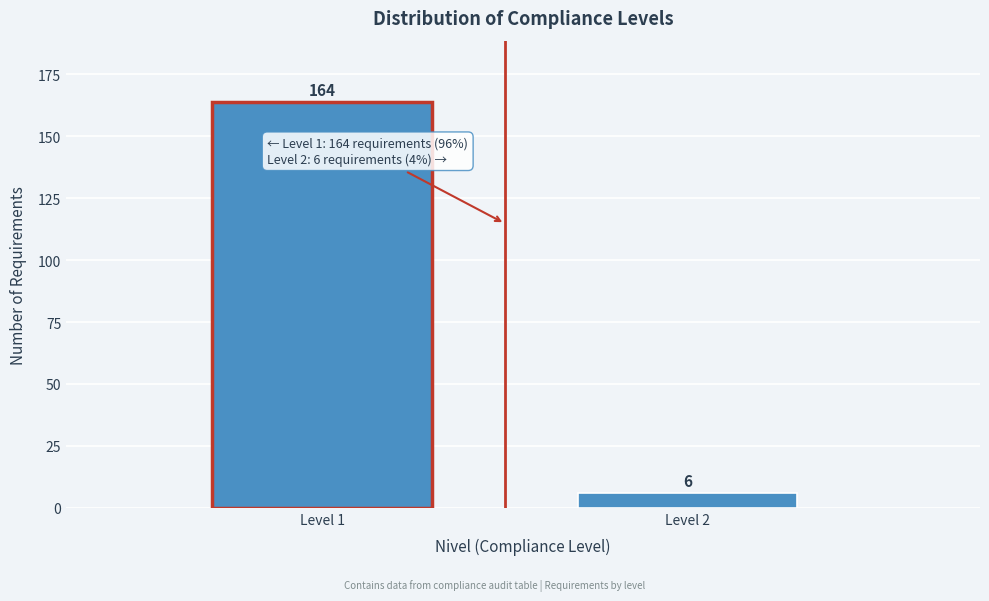

Reading left to right, extract all data points from this chart.

Level 1=164	Level 2=6